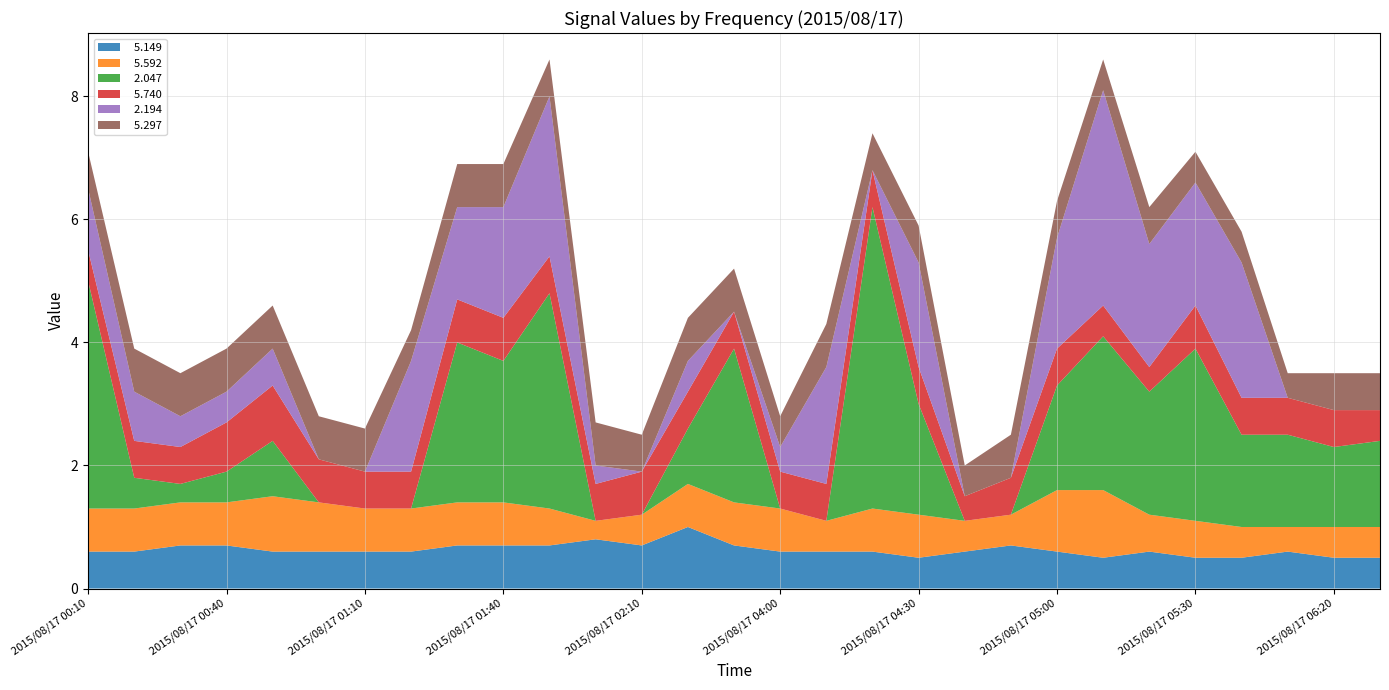

Reading left to right, what are all the values shown in this chart?

  5.149: 0.6	0.6	0.7	0.7	0.6	0.6	0.6	0.6	0.7	0.7	0.7	0.8	0.7	1.0	0.7	0.6	0.6	0.6	0.5	0.6	0.7	0.6	0.5	0.6	0.5	0.5	0.6	0.5	0.5
  5.592: 0.7	0.7	0.7	0.7	0.9	0.8	0.7	0.7	0.7	0.7	0.6	0.3	0.5	0.7	0.7	0.7	0.5	0.7	0.7	0.5	0.5	1.0	1.1	0.6	0.6	0.5	0.4	0.5	0.5
  2.047: 3.7	0.5	0.3	0.5	0.9	0.0	0.0	0.0	2.6	2.3	3.5	0.0	0.0	0.9	2.5	0.0	0.0	4.9	1.8	0.0	0.0	1.7	2.5	2.0	2.8	1.5	1.5	1.3	1.4
  5.740: 0.5	0.6	0.6	0.8	0.9	0.7	0.6	0.6	0.7	0.7	0.6	0.6	0.7	0.6	0.6	0.6	0.6	0.6	0.6	0.4	0.6	0.6	0.5	0.4	0.7	0.6	0.6	0.6	0.5
  2.194: 1.0	0.8	0.5	0.5	0.6	0.0	0.0	1.8	1.5	1.8	2.6	0.3	0.0	0.5	0.0	0.4	1.9	0.0	1.7	0.0	0.0	1.8	3.5	2.0	2.0	2.2	0.0	0.0	0.0
  5.297: 0.6	0.7	0.7	0.7	0.7	0.7	0.7	0.5	0.7	0.7	0.6	0.7	0.6	0.7	0.7	0.5	0.7	0.6	0.6	0.5	0.7	0.6	0.5	0.6	0.5	0.5	0.4	0.6	0.6